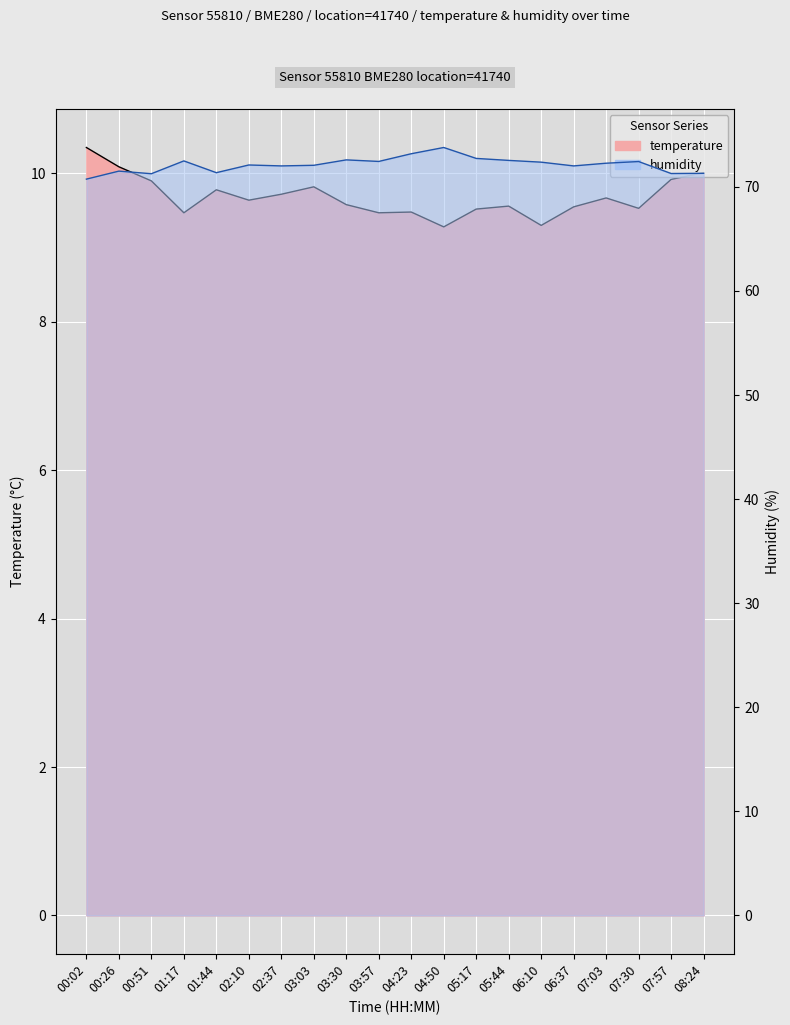

True or false: temperature and humidity cross at least once.

False